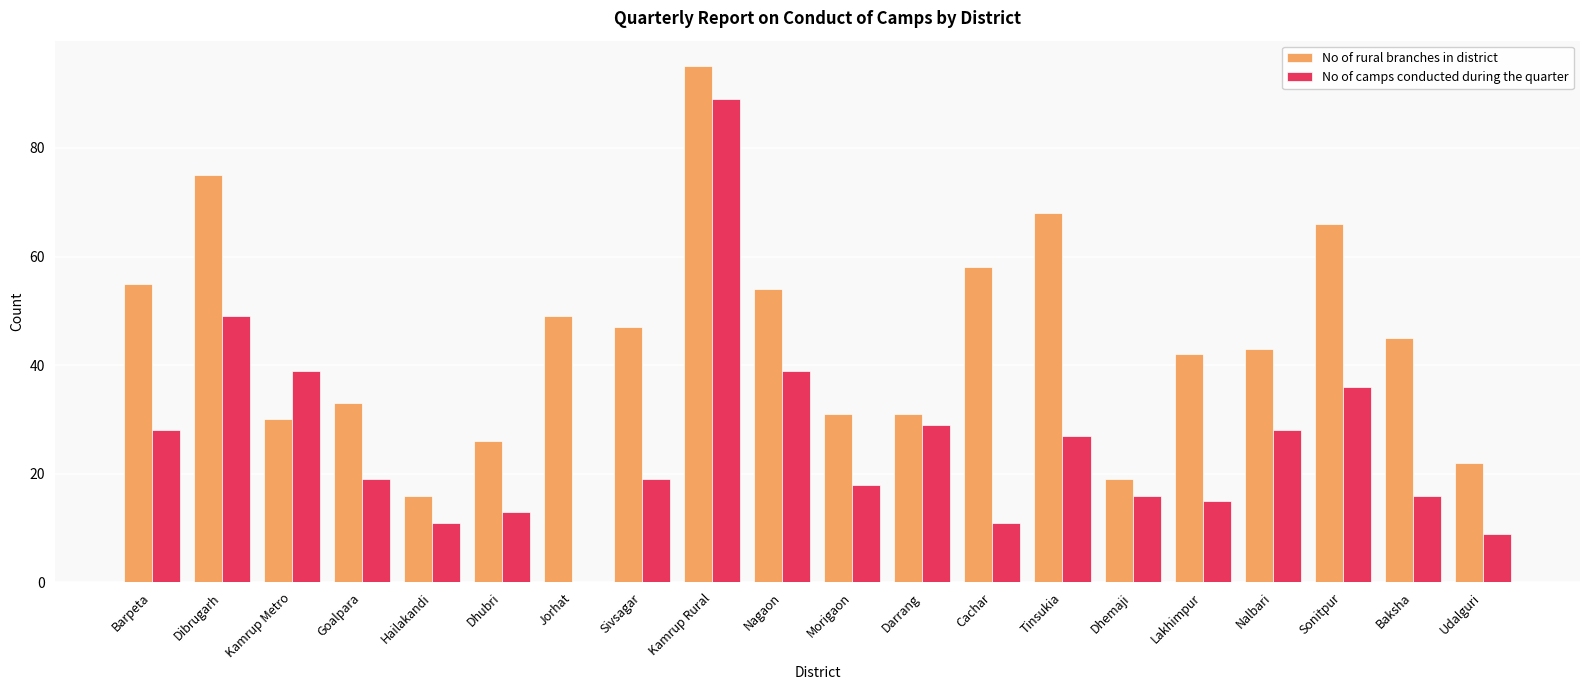

Reading left to right, what are all the values shown in this chart?

No of rural branches in district: 55	75	30	33	16	26	49	47	95	54	31	31	58	68	19	42	43	66	45	22
No of camps conducted during the quarter: 28	49	39	19	11	13	0	19	89	39	18	29	11	27	16	15	28	36	16	9